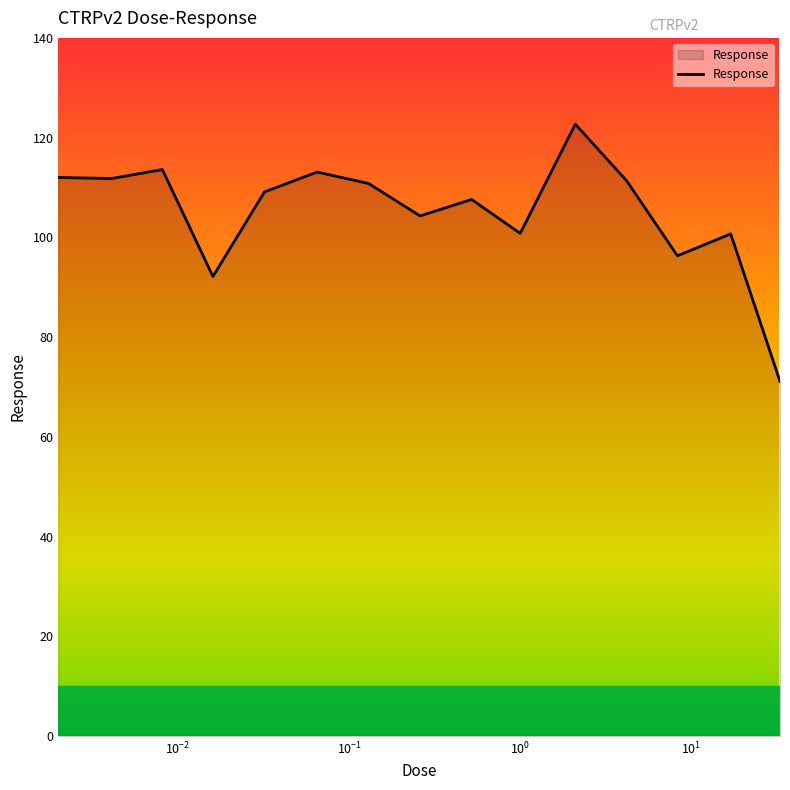

How many values exceed 109?

8